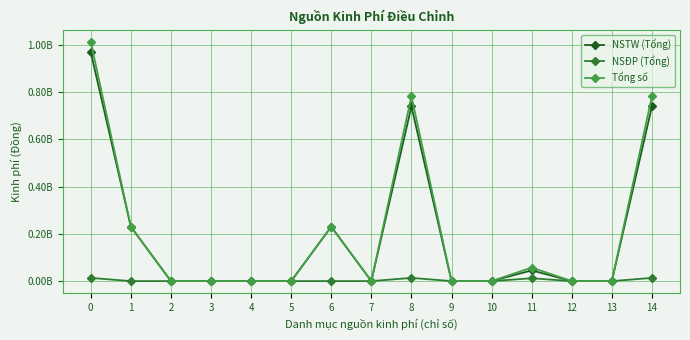

Where is the first local minimum for Tổng số?

7